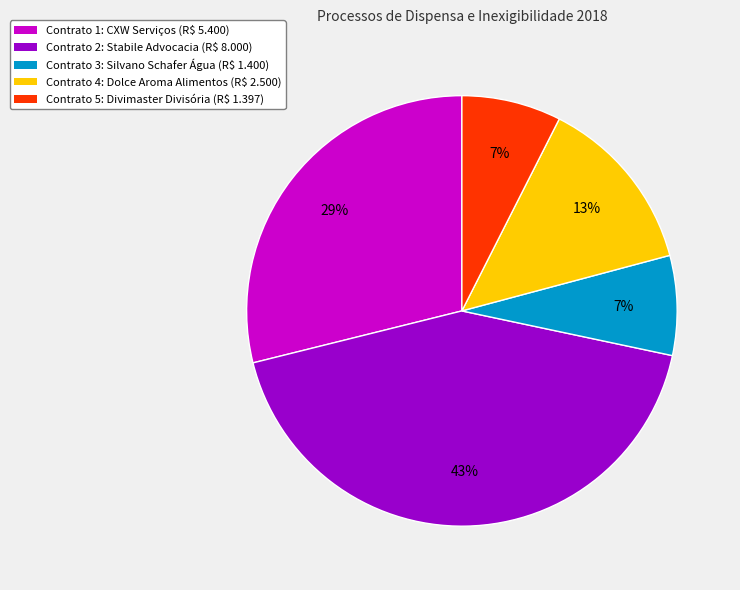

Count the number of slices in the pie.

5